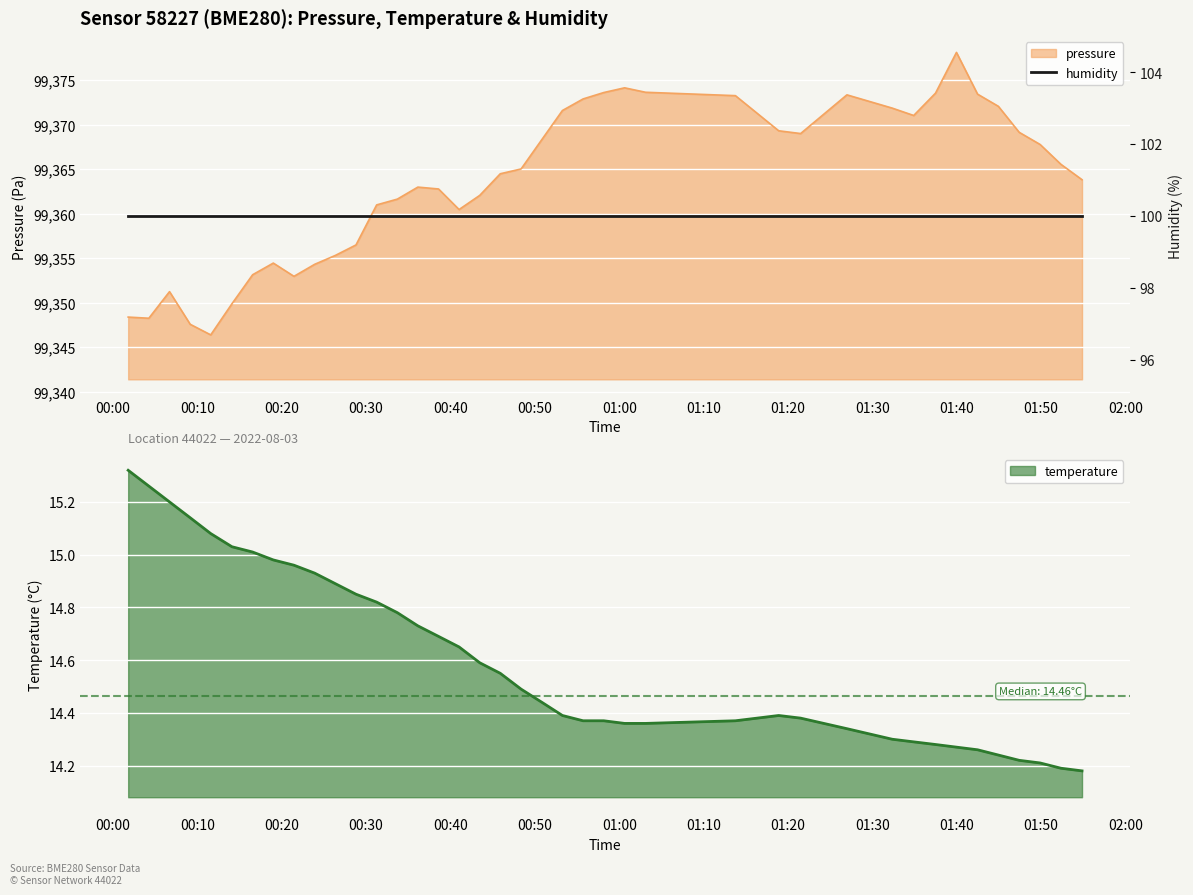

Is it true that pressure equals 99365.0 at 2022-08-03T00:48:22?

True